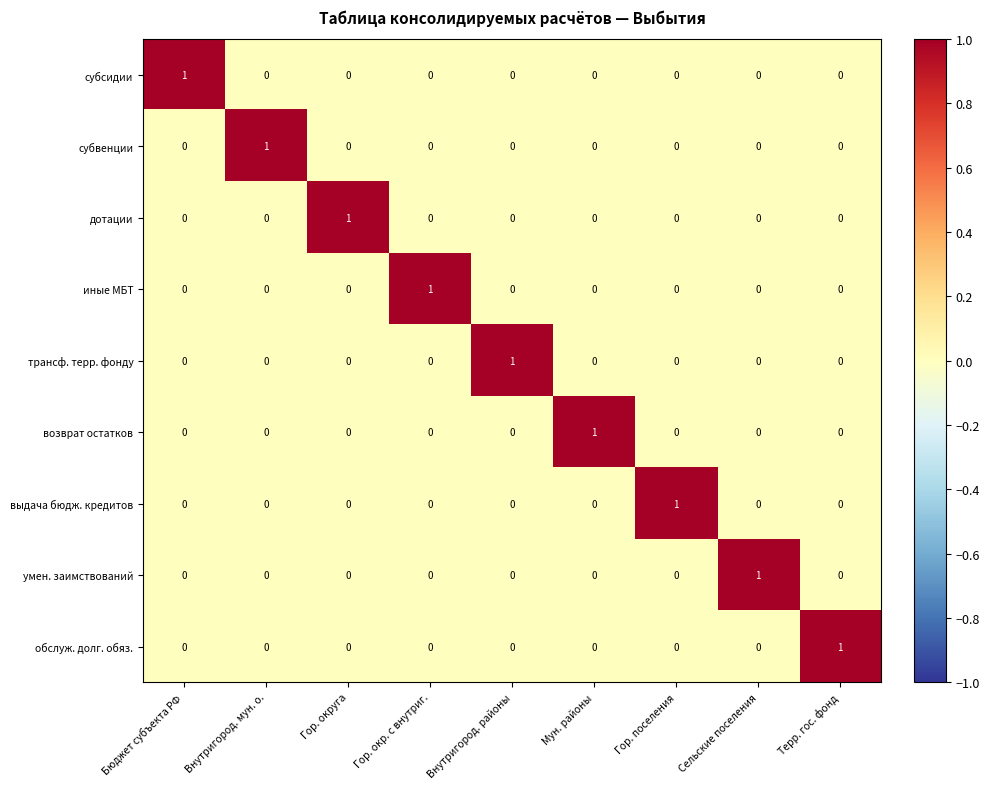

How many values in the иные МБТ series exceed 0?

1